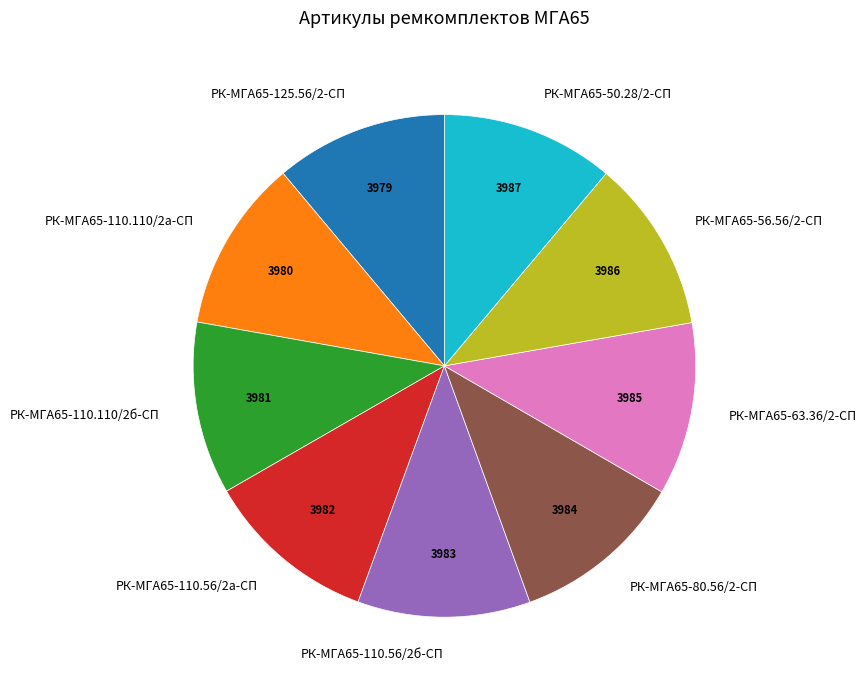

Is the sum of РК-МГА65-56.56/2-СП and РК-МГА65-110.56/2б-СП greater than half?

No